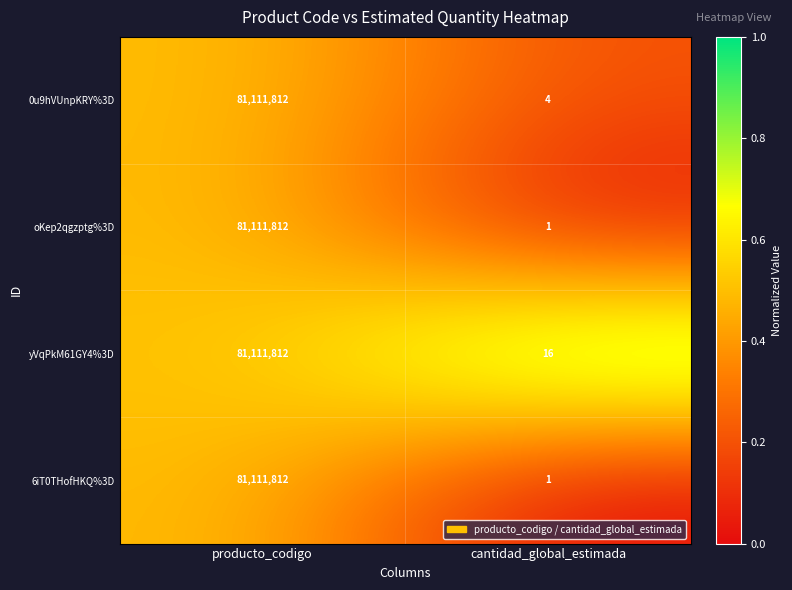

What is the total value across all series at producto_codigo?

324447248